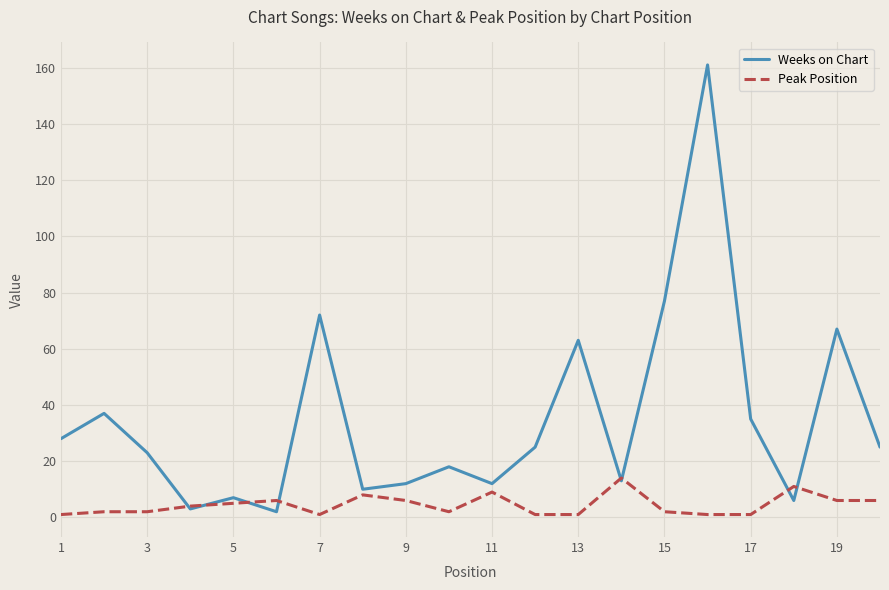

What is the average value of the Weeks on Chart series?

35